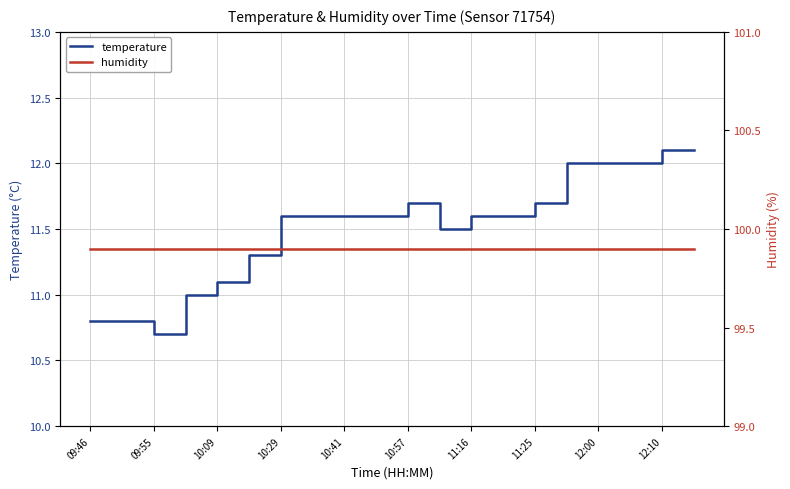

Reading left to right, extract all data points from this chart.

temperature: 10.8	10.8	10.7	11.0	11.1	11.3	11.6	11.6	11.6	11.6	11.7	11.5	11.6	11.6	11.7	12.0	12.0	12.0	12.1	12.1
humidity: 99.9	99.9	99.9	99.9	99.9	99.9	99.9	99.9	99.9	99.9	99.9	99.9	99.9	99.9	99.9	99.9	99.9	99.9	99.9	99.9